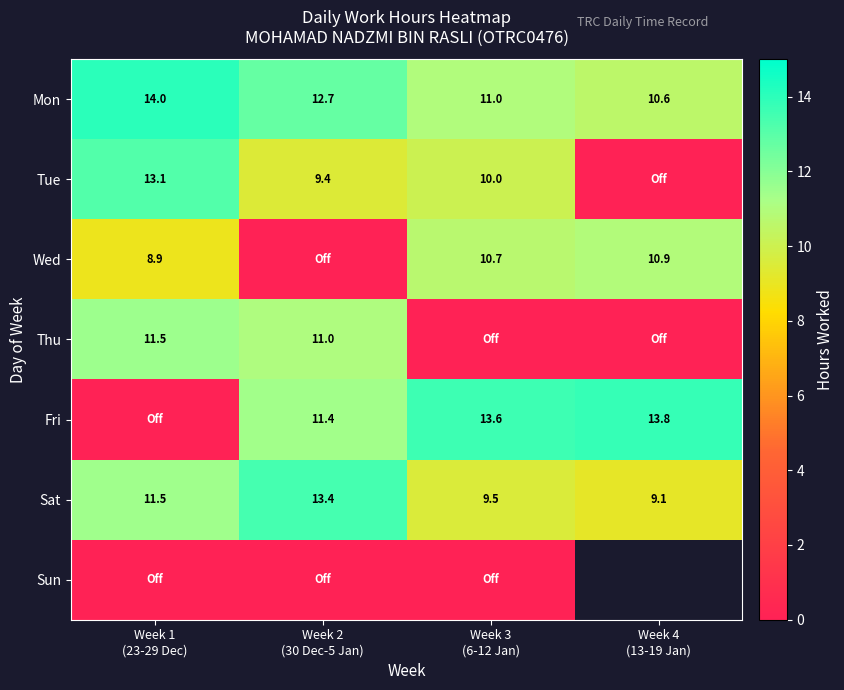

What is the difference between the second highest and minimum values in the Wed series?

10.7